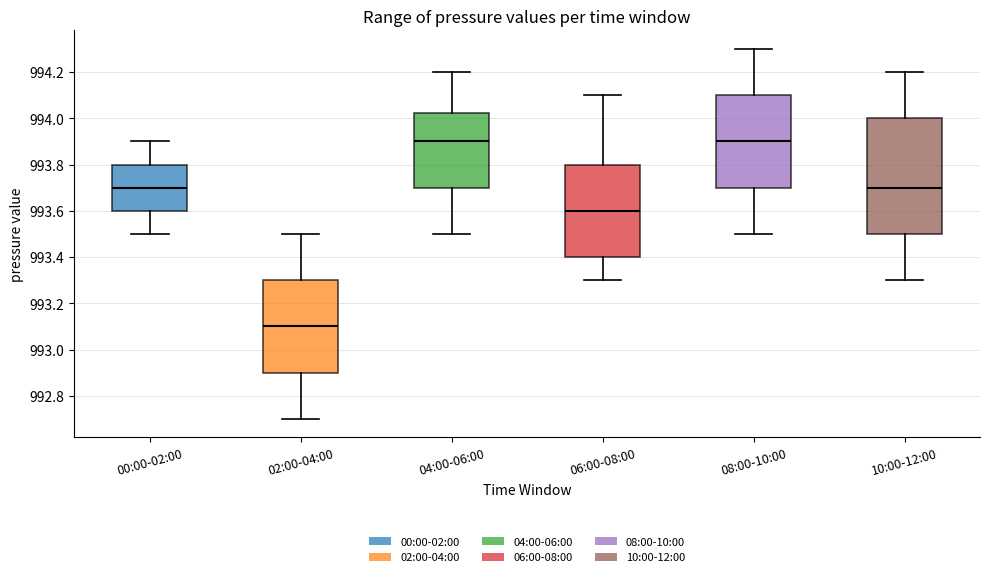

Where does the lower whisker of the box for 08:00-10:00 end on the y-axis? The values are not printed on the chart, so give them approximately, as read against the axis.

993.50